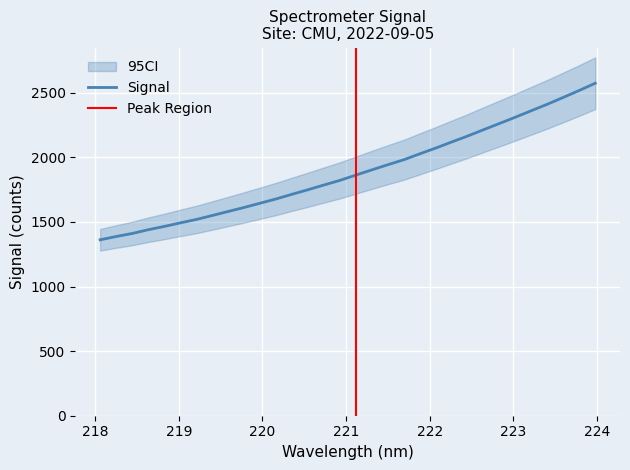

Reading left to right, transcribe all the data shown in this chart.

1362.0	1387.5	1410.8	1439.8	1465.2	1492.7	1519.0	1549.7	1581.2	1612.2	1645.1	1678.2	1714.3	1749.7	1786.1	1822.1	1863.0	1903.4	1943.2	1981.7	2027.5	2072.1	2119.3	2165.2	2214.6	2262.9	2311.6	2361.9	2412.0	2464.7	2518.5	2574.3